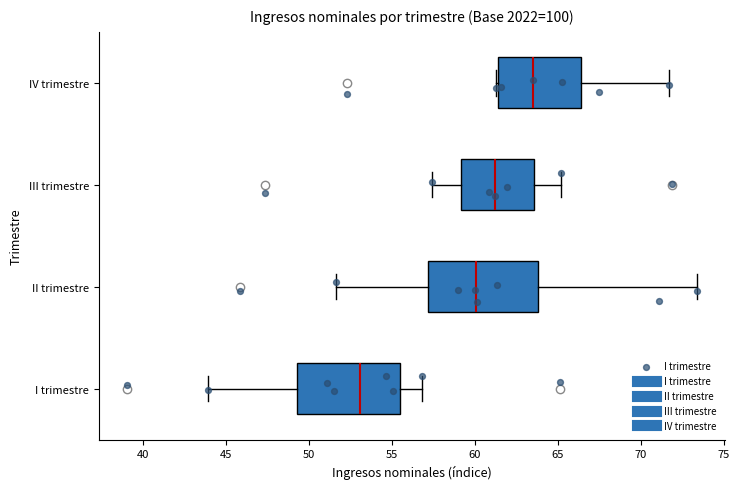

Where does the left whisker of the box for III trimestre end on the x-axis? The values are not printed on the chart, so give them approximately, as read against the axis.

57.5